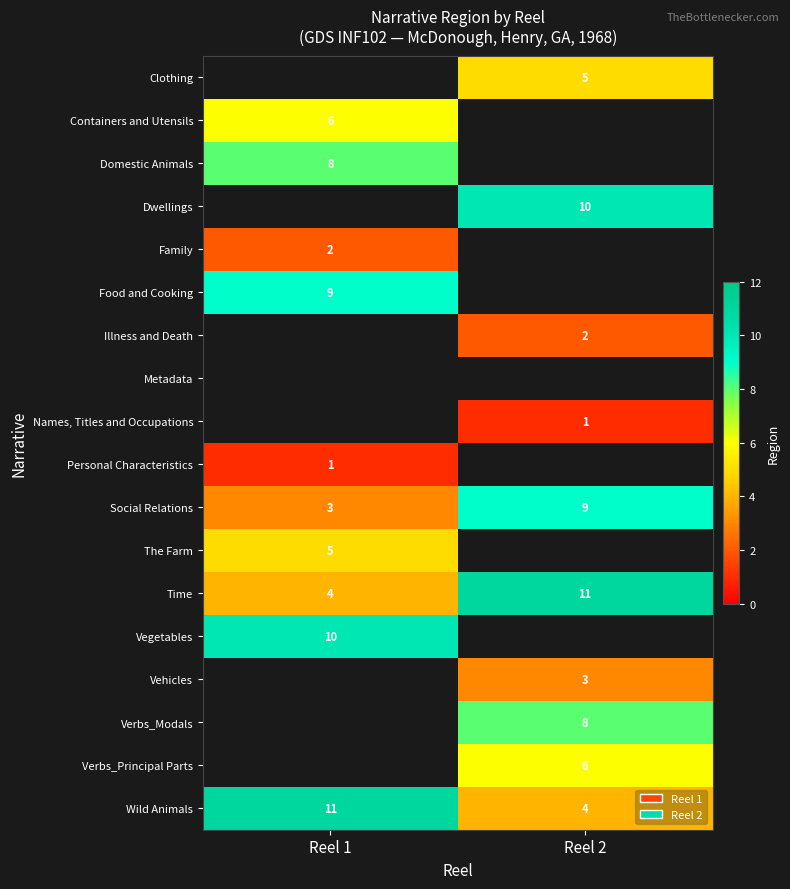

How many series are shown in this chart?

18